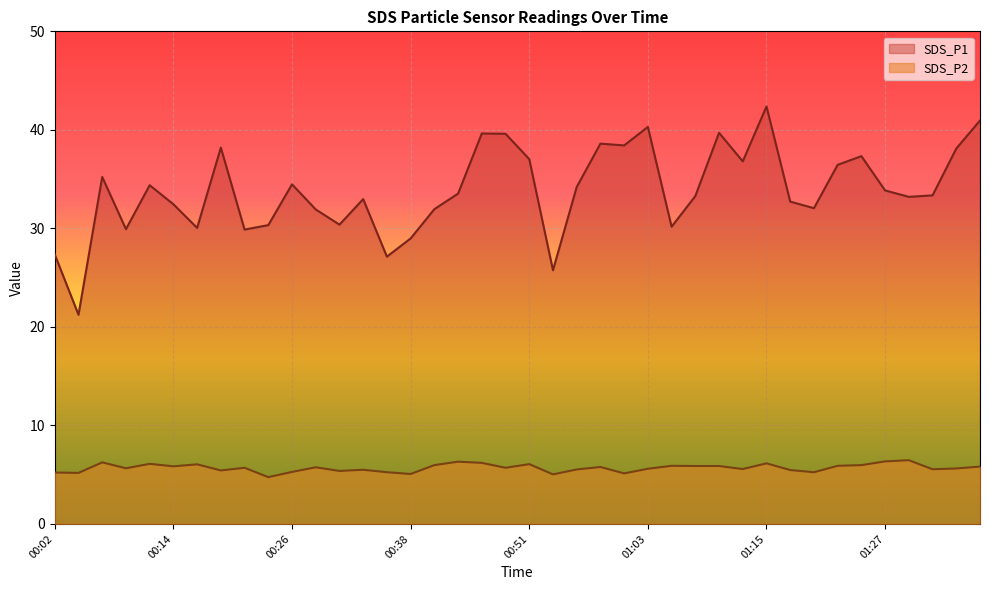

What is the highest value of the SDS_P2 series?

6.5